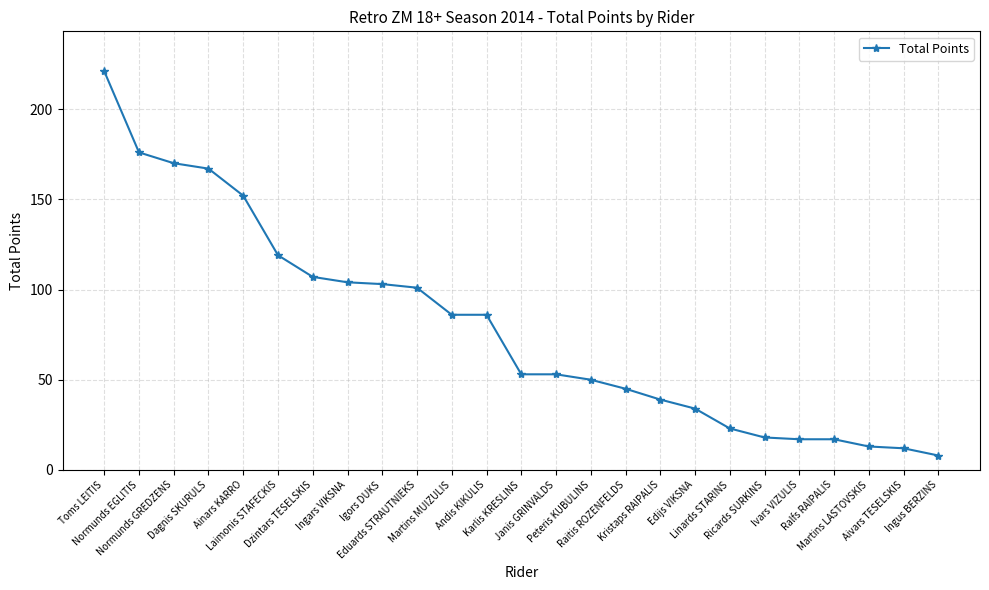

What is the minimum value shown in the chart?

8